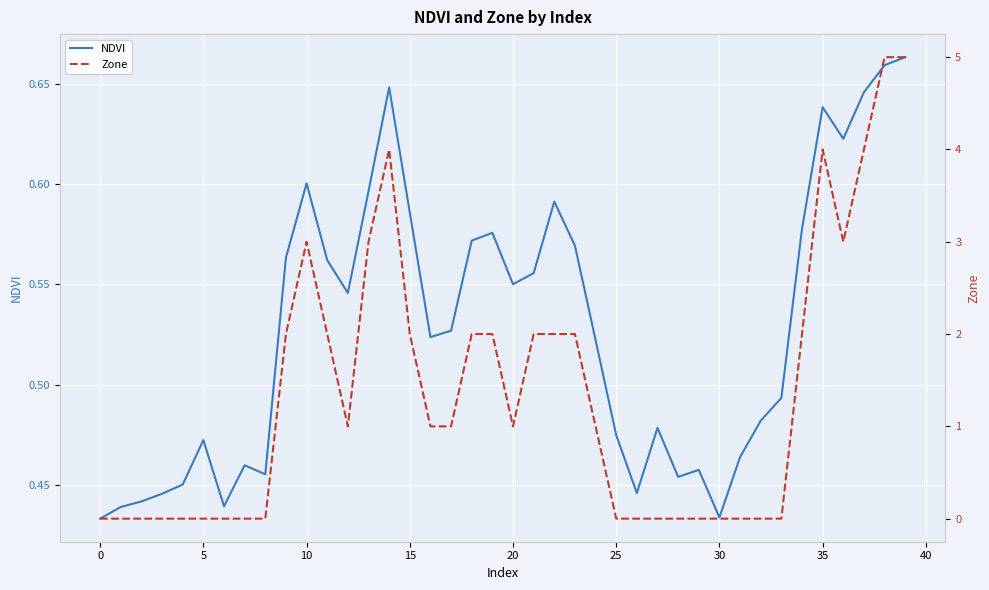

List the series in order of their overall mean, highest first.

Zone, NDVI